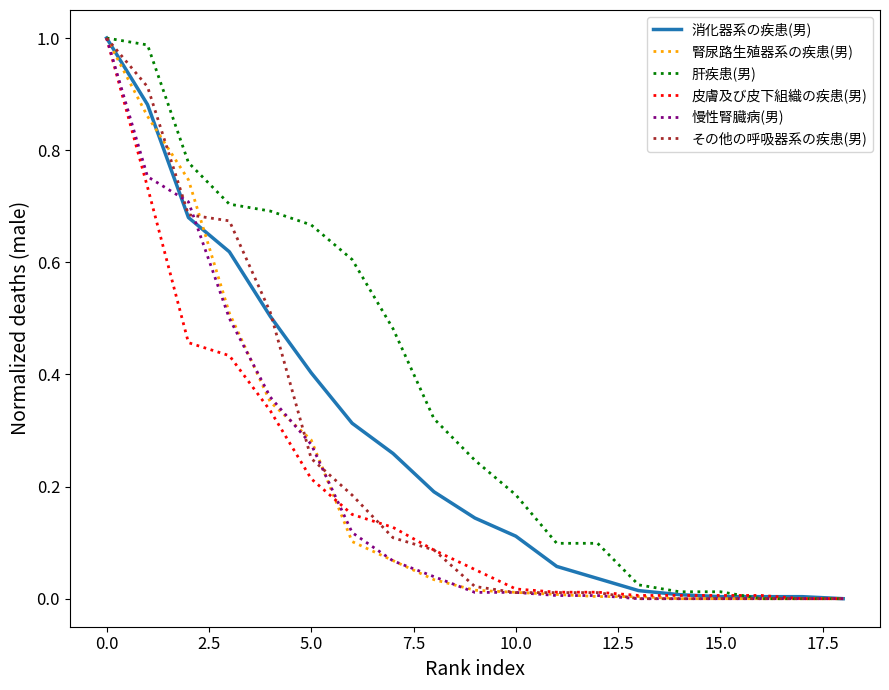

List the series in order of their peak value, highest first.

消化器系の疾患(男), 腎尿路生殖器系の疾患(男), 肝疾患(男), 皮膚及び皮下組織の疾患(男), 慢性腎臓病(男), その他の呼吸器系の疾患(男)